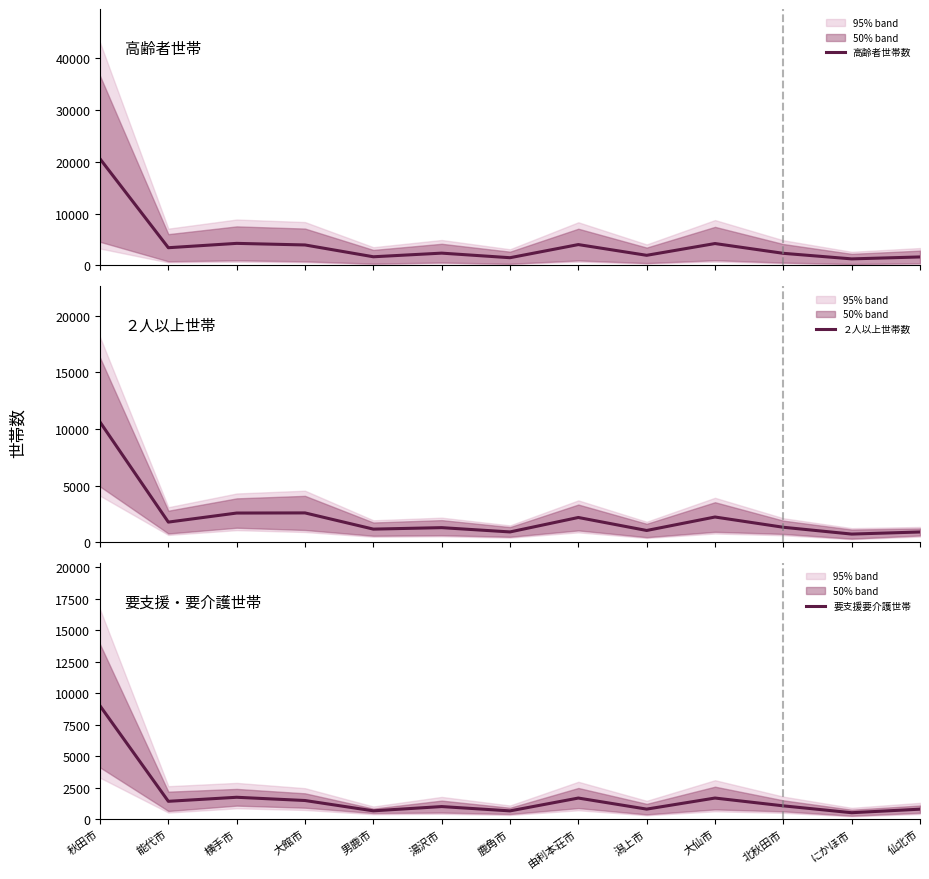

Is this an area chart (filled region under the line)?

No